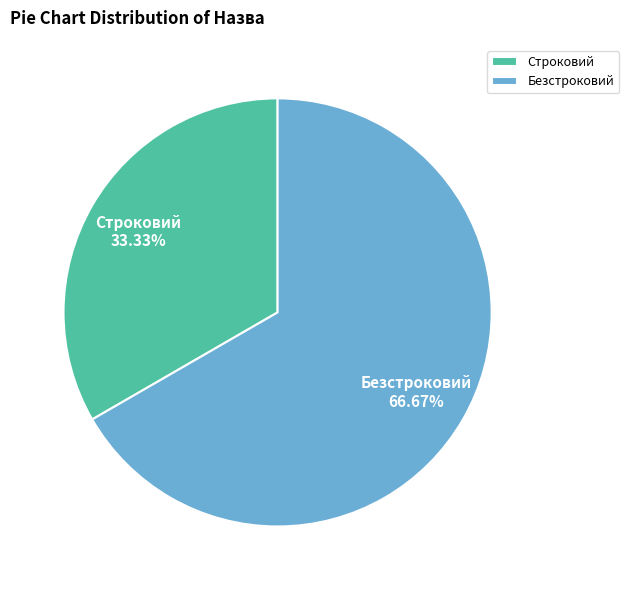

How many segments does this pie chart have?

2